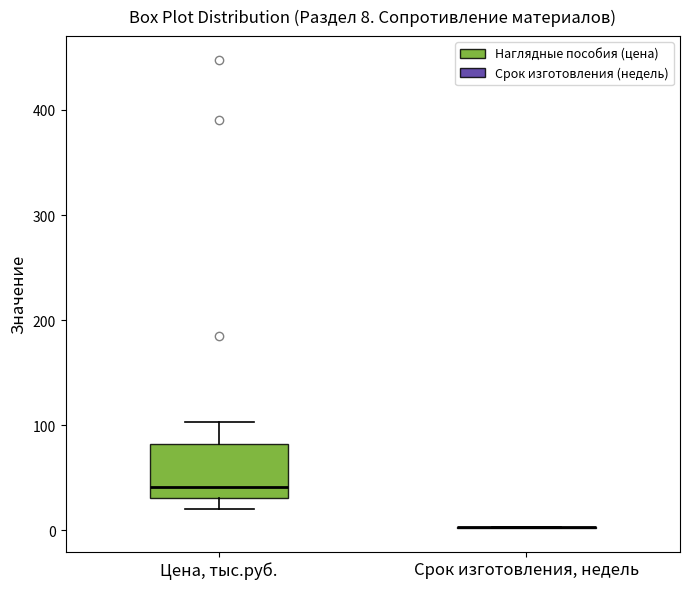

Comparing the boxes themselves (not the whiskers), which one is the tallest?

Цена, тыс.руб.